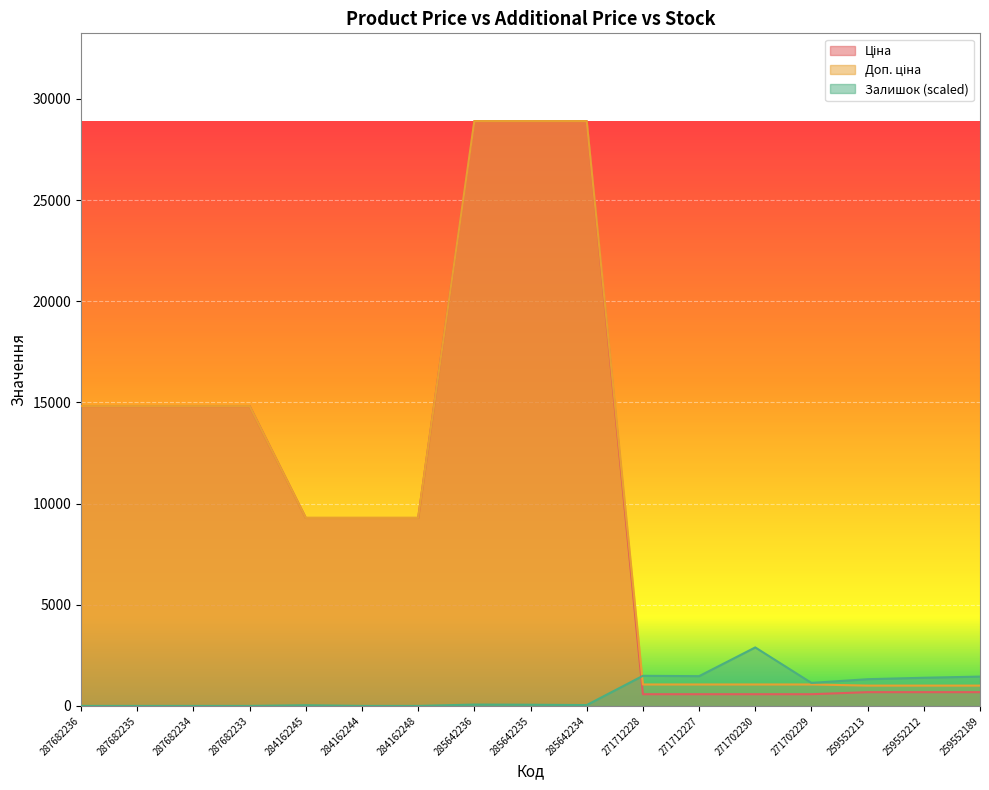

Reading left to right, what are all the values shown in this chart?

Ціна: 14817.6	14817.6	14817.6	14817.6	9290.5	9290.5	9290.5	28901.7	28901.7	28901.7	578.1	578.1	578.1	578.1	679.8	679.8	679.8
Доп. ціна: 14817.6	14817.6	14817.6	14817.6	9290.5	9290.5	9290.5	28901.7	28901.7	28901.7	1060.0	1060.0	1060.0	1060.0	1004.1	1004.1	1004.1
Залишок: 0.0	0.0	0.0	0.0	33.3	0.0	0.0	66.6	58.3	41.6	1486.7	1470.1	2890.2	1136.9	1320.1	1390.9	1449.2